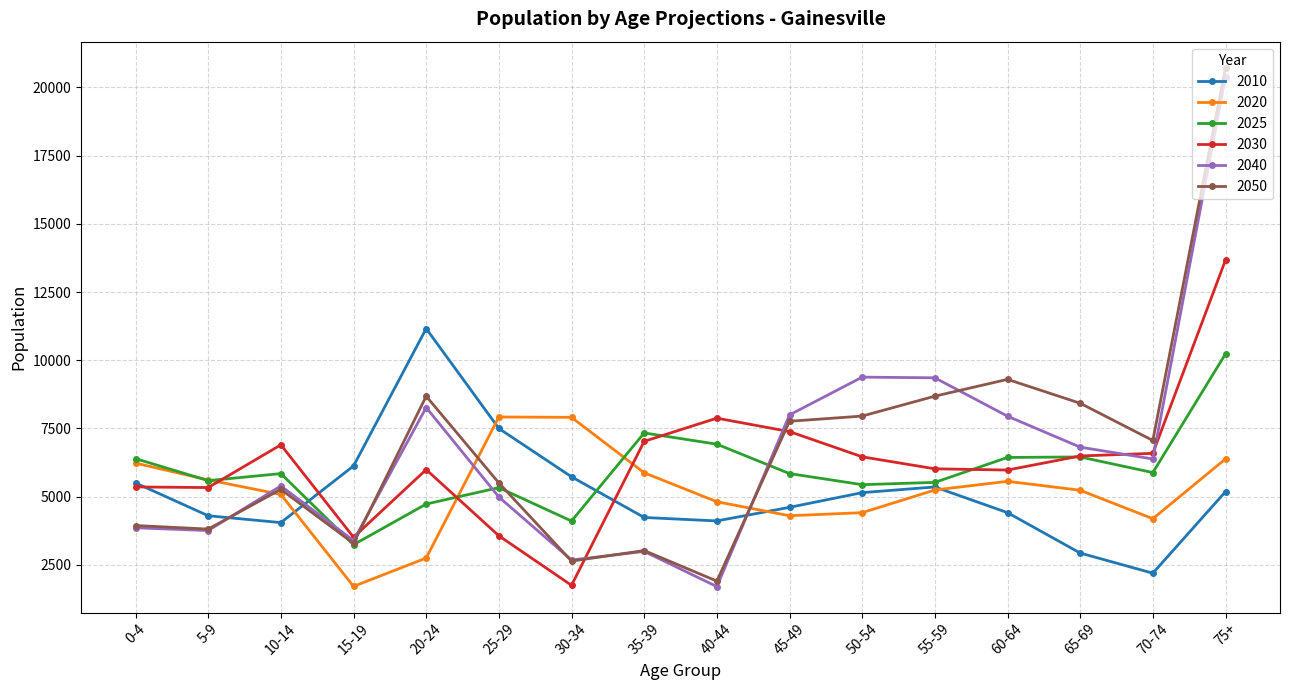

Is it true that 2030 equals 3514 at 15-19?

True